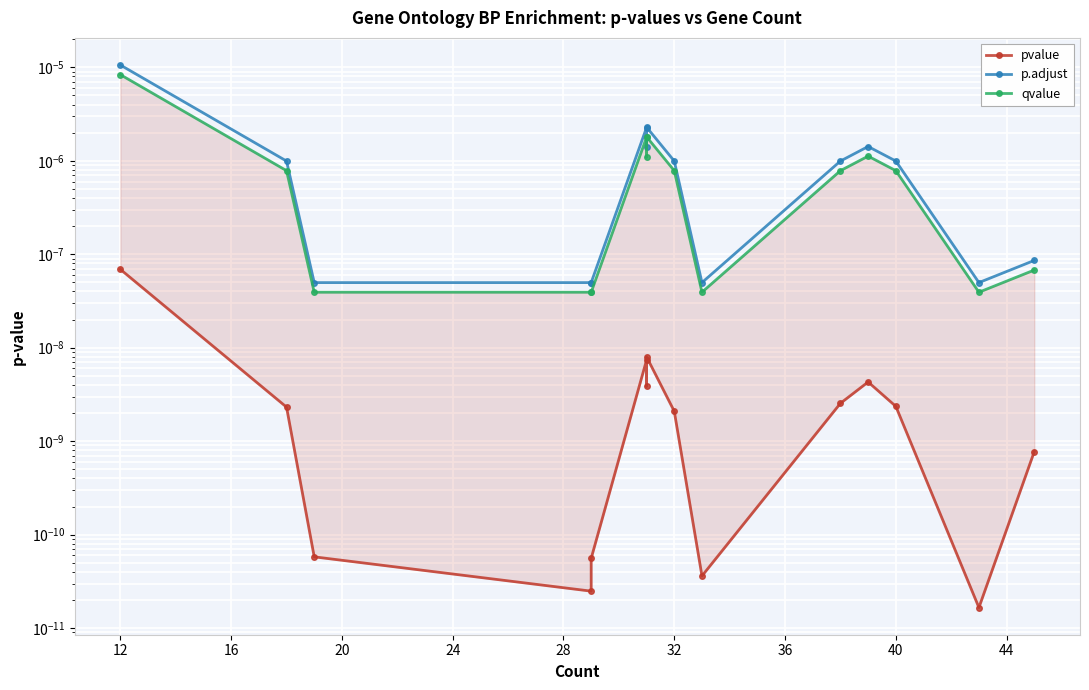

Rank the series at 12 from highest to lowest value.

p.adjust, qvalue, pvalue